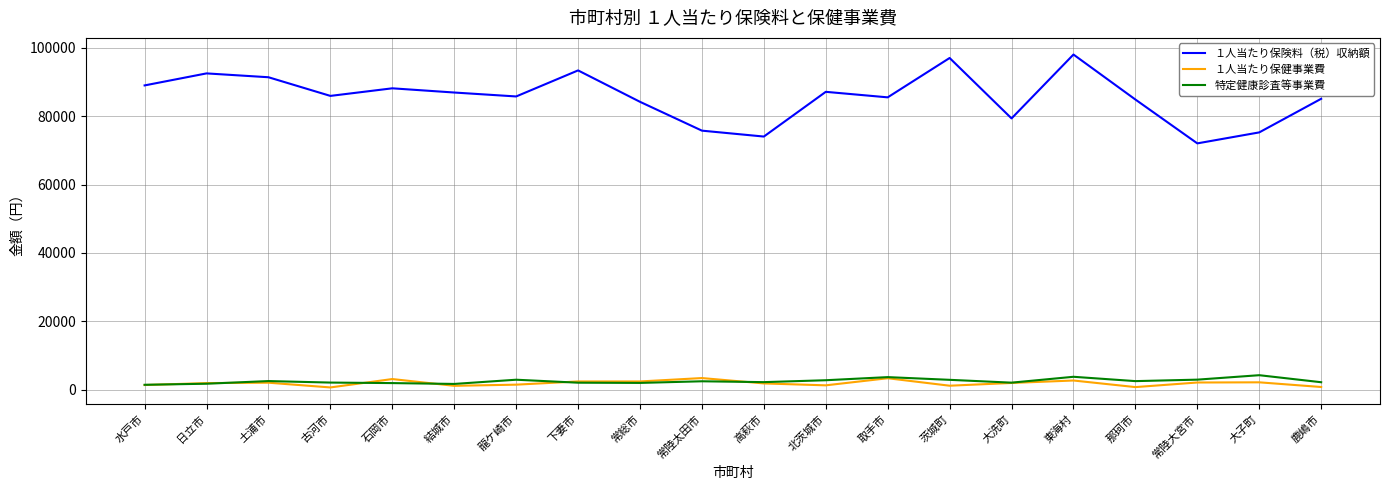

What is the greatest value displayed?

98037